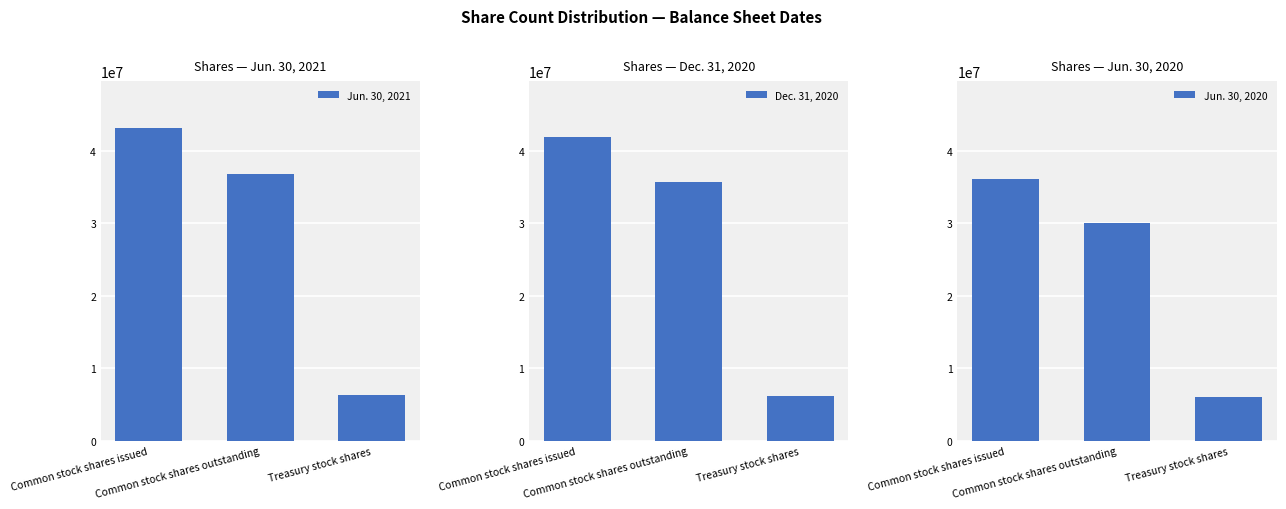

What is the label of the 2nd bar from the right?

Common stock shares outstanding